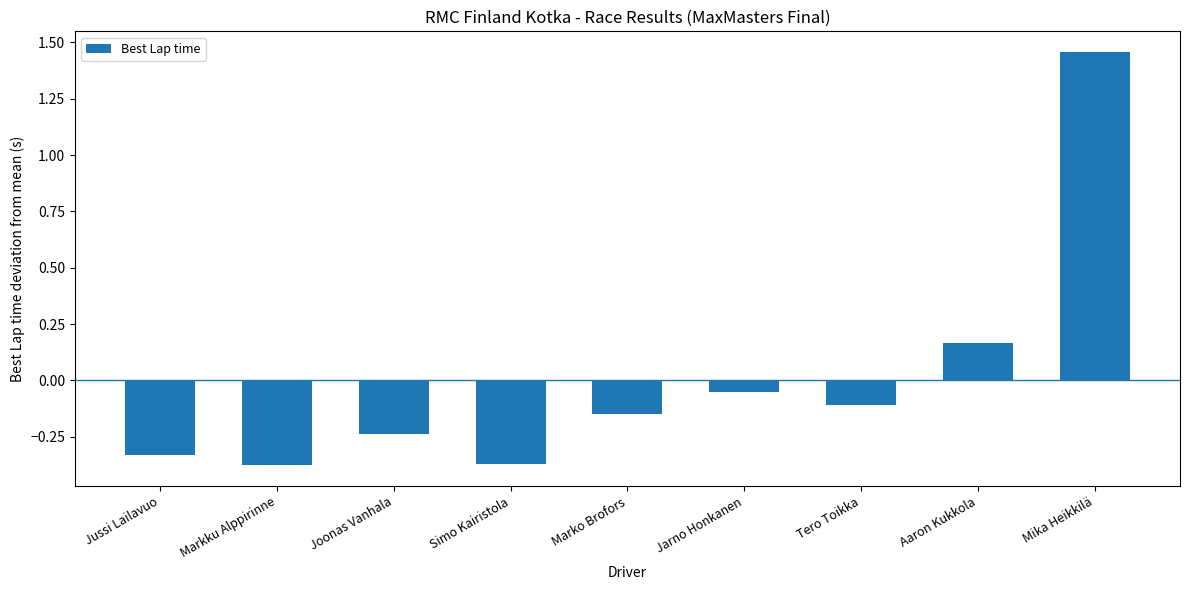

Does the chart contain stacked bars?

No